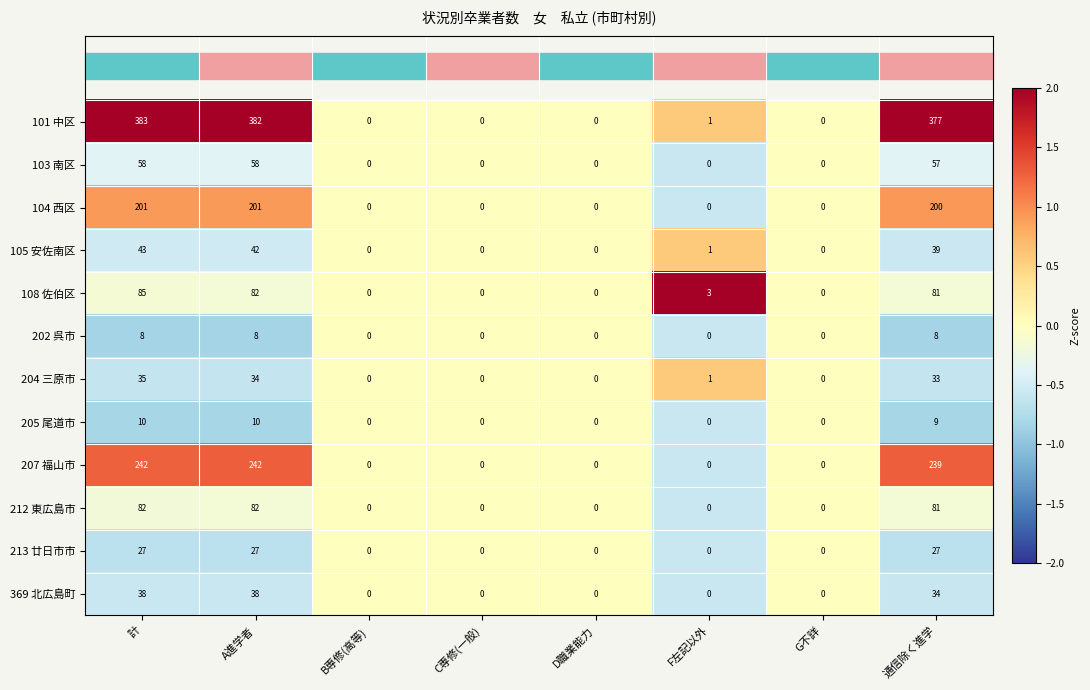

Which series has the largest total across all categories?

101 中区